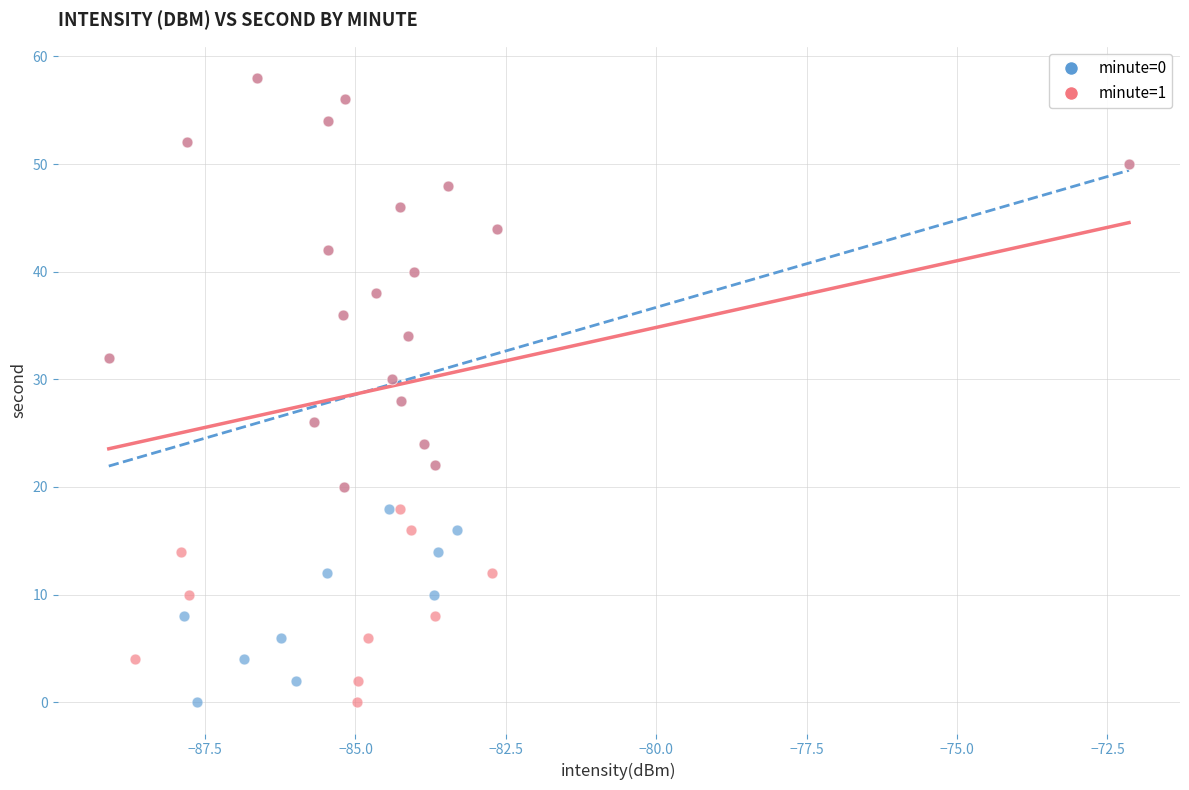

What are all the series names shown in the legend?

minute=0, minute=1